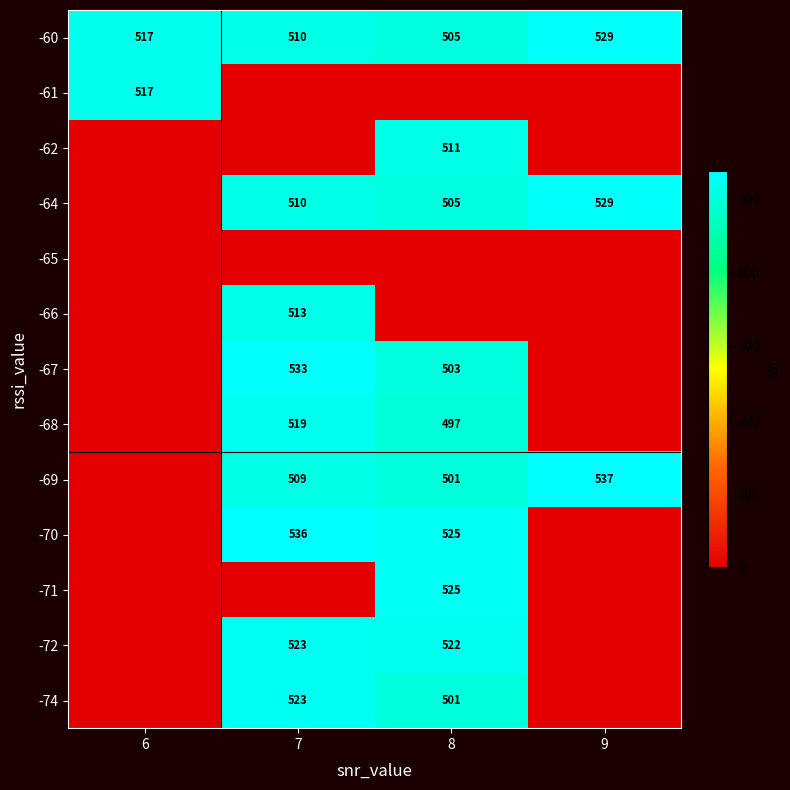

What is the maximum value for -60?

529